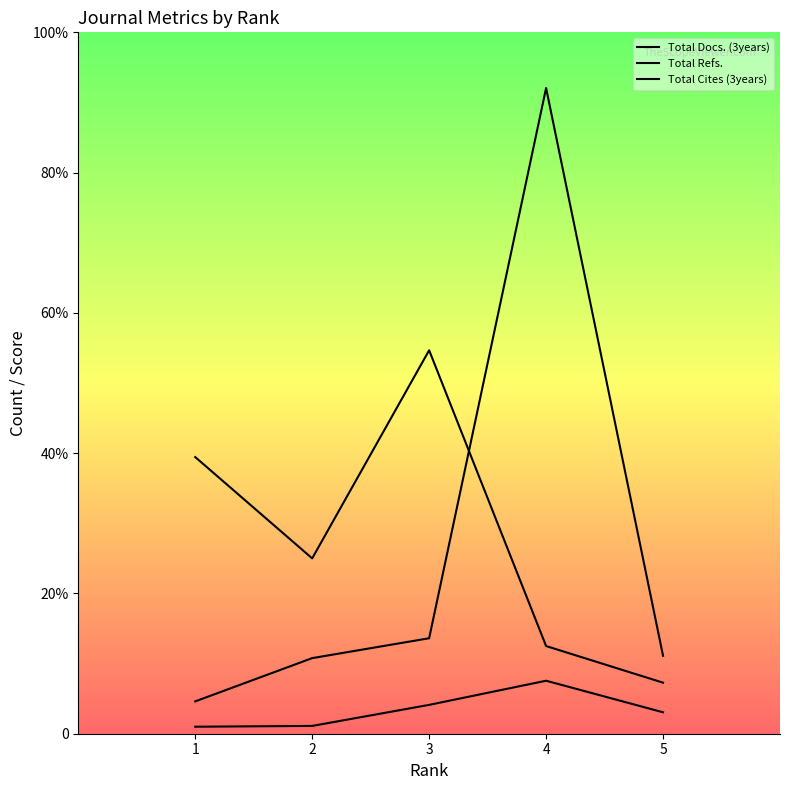

Rank the series by their maximum value, from lowest to highest.

Total Docs. (3years), Total Cites (3years), Total Refs.